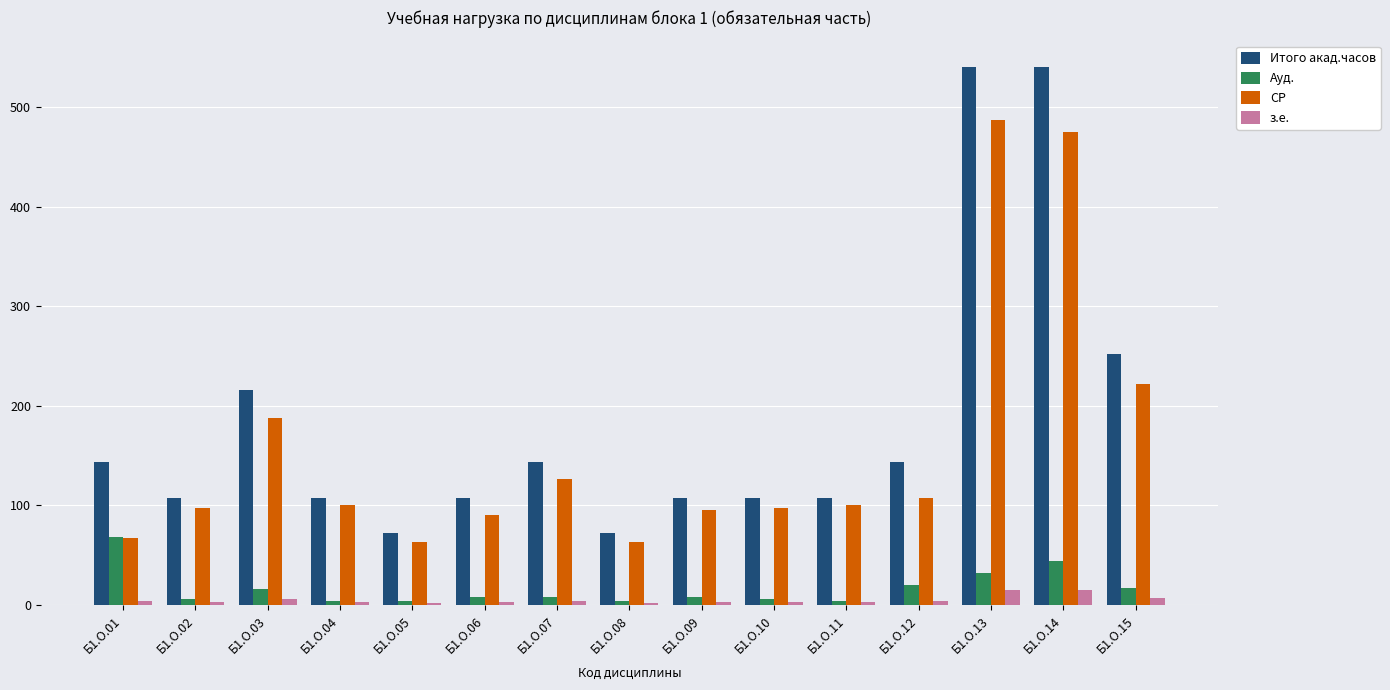

What is the difference between the maximum and minimum values in the СР series?

423.1